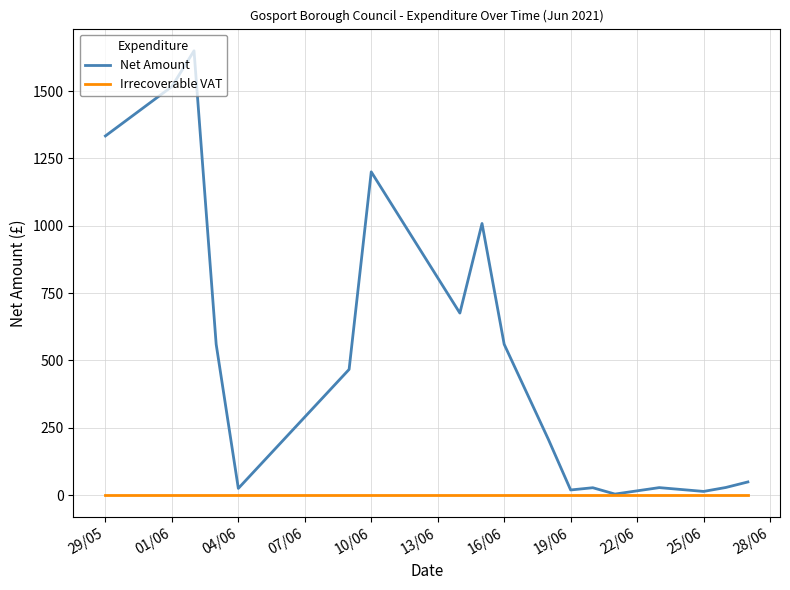

Which series has the widest spread of values?

Net Amount